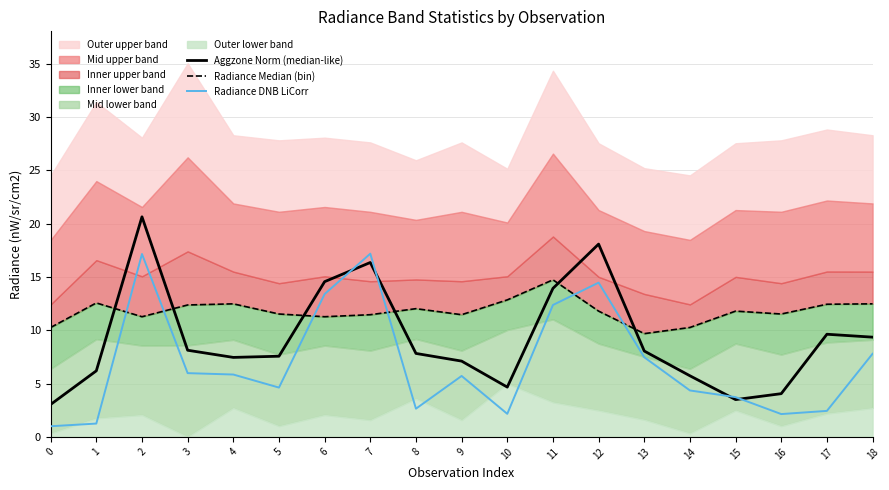

True or false: Radiance DNB LiCorr has more than 0 points higher than both neighbors.

True